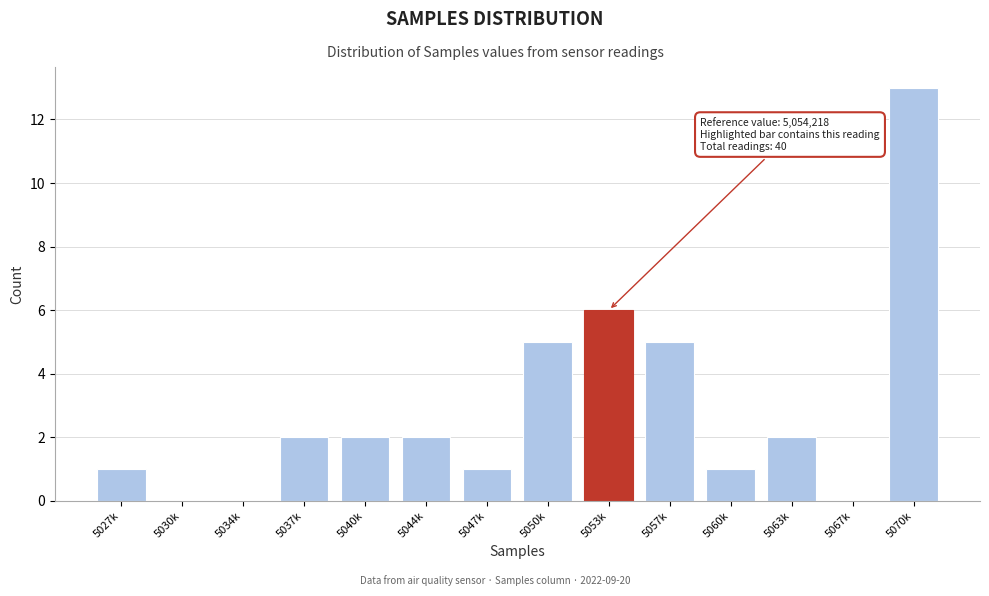

Reading left to right, extract all data points from this chart.

5027k=1	5030k=0	5034k=0	5037k=2	5040k=2	5044k=2	5047k=1	5050k=5	5053k=6	5057k=5	5060k=1	5063k=2	5067k=0	5070k=13